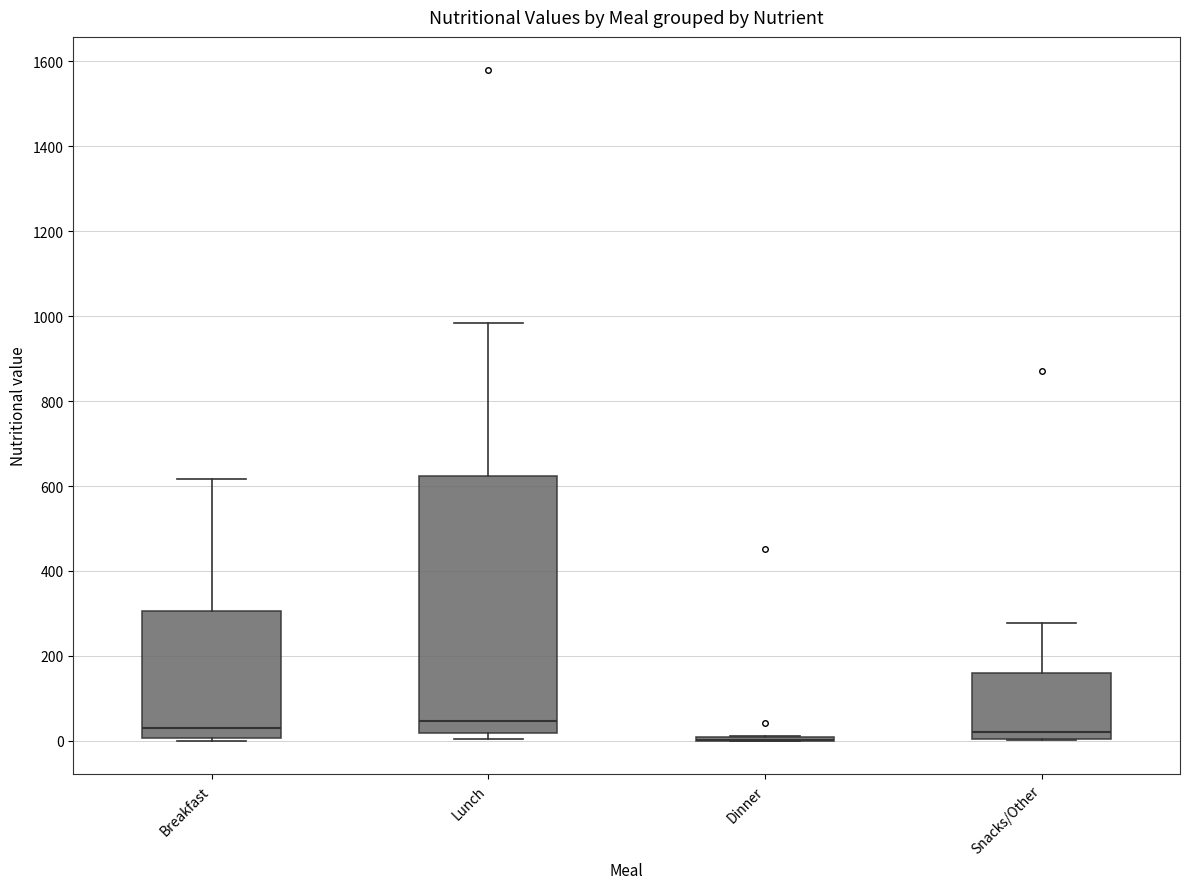

Which box is the tallest, from its lower edge to its upper edge?

Lunch